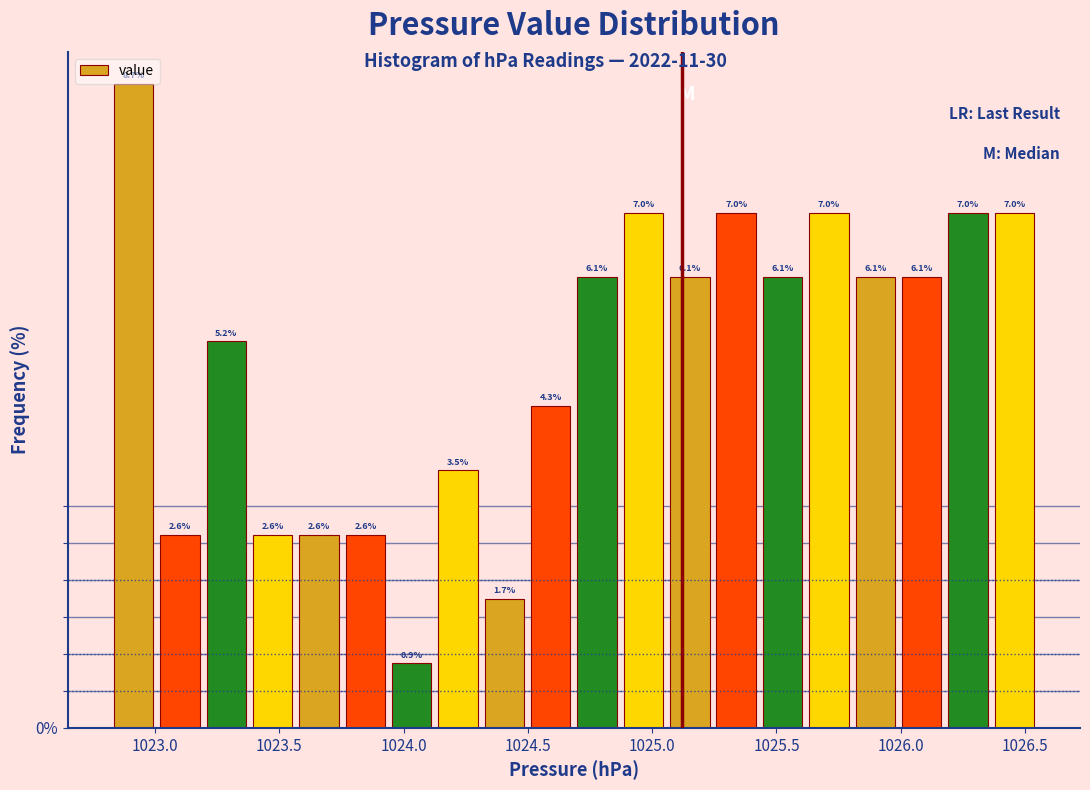

Read against the x-axis, roughly where is the centre of the tallest bar?

1022.90